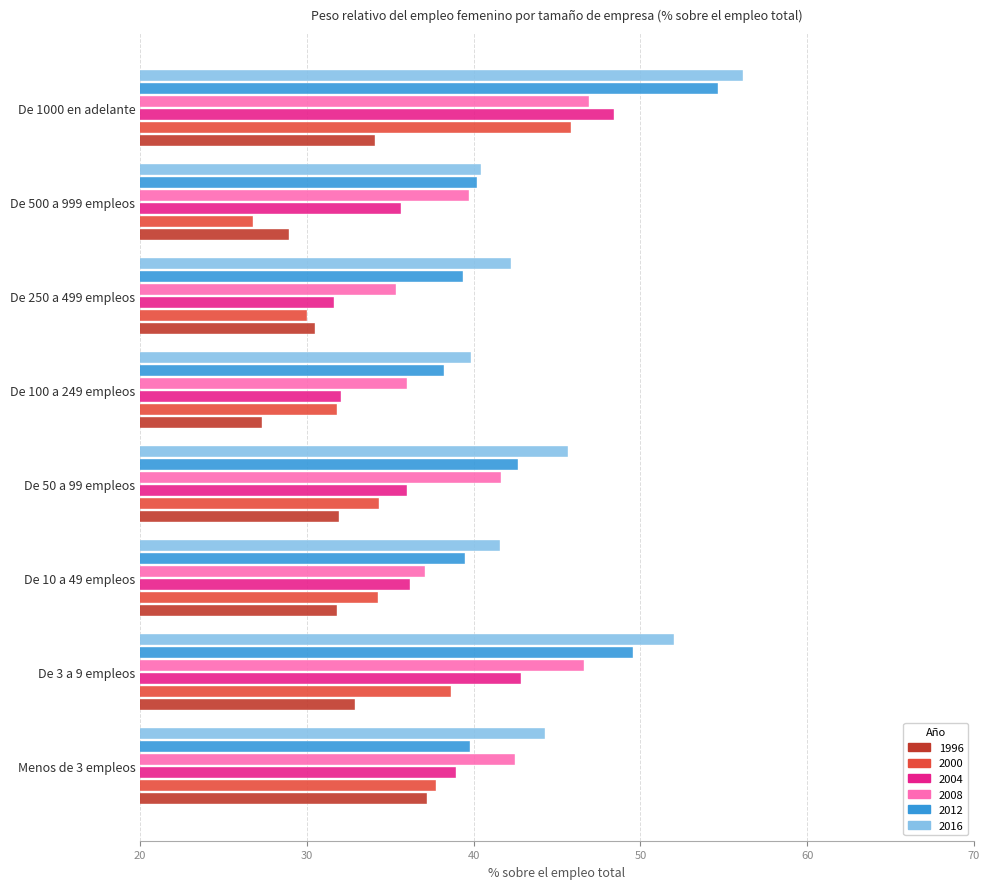

What value does the 2004 series have at De 50 a 99 empleos?

36.0